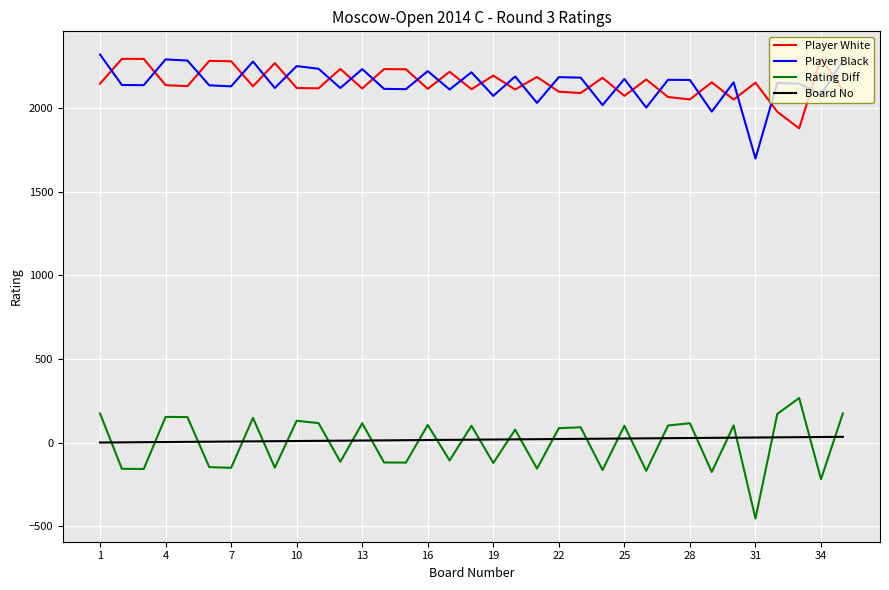

True or false: Rating Diff and Player White cross at least once.

False